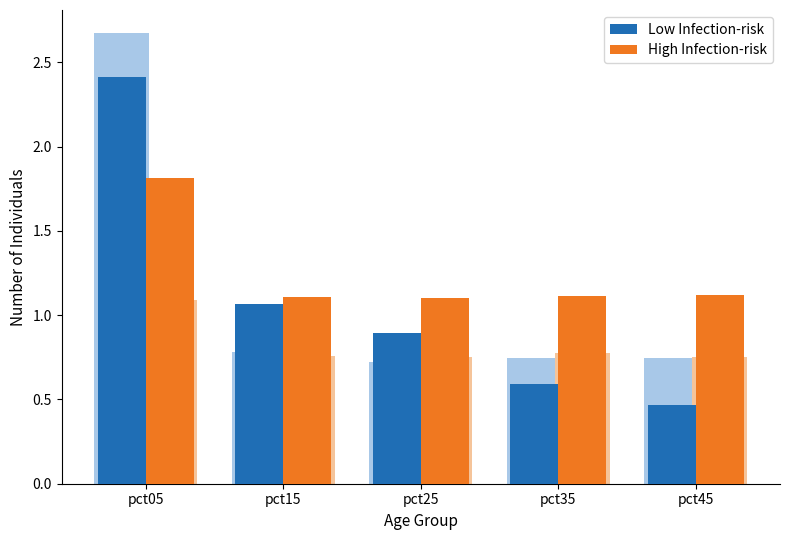

True or false: High Infection-risk has a value of 1.1 at pct35.

True